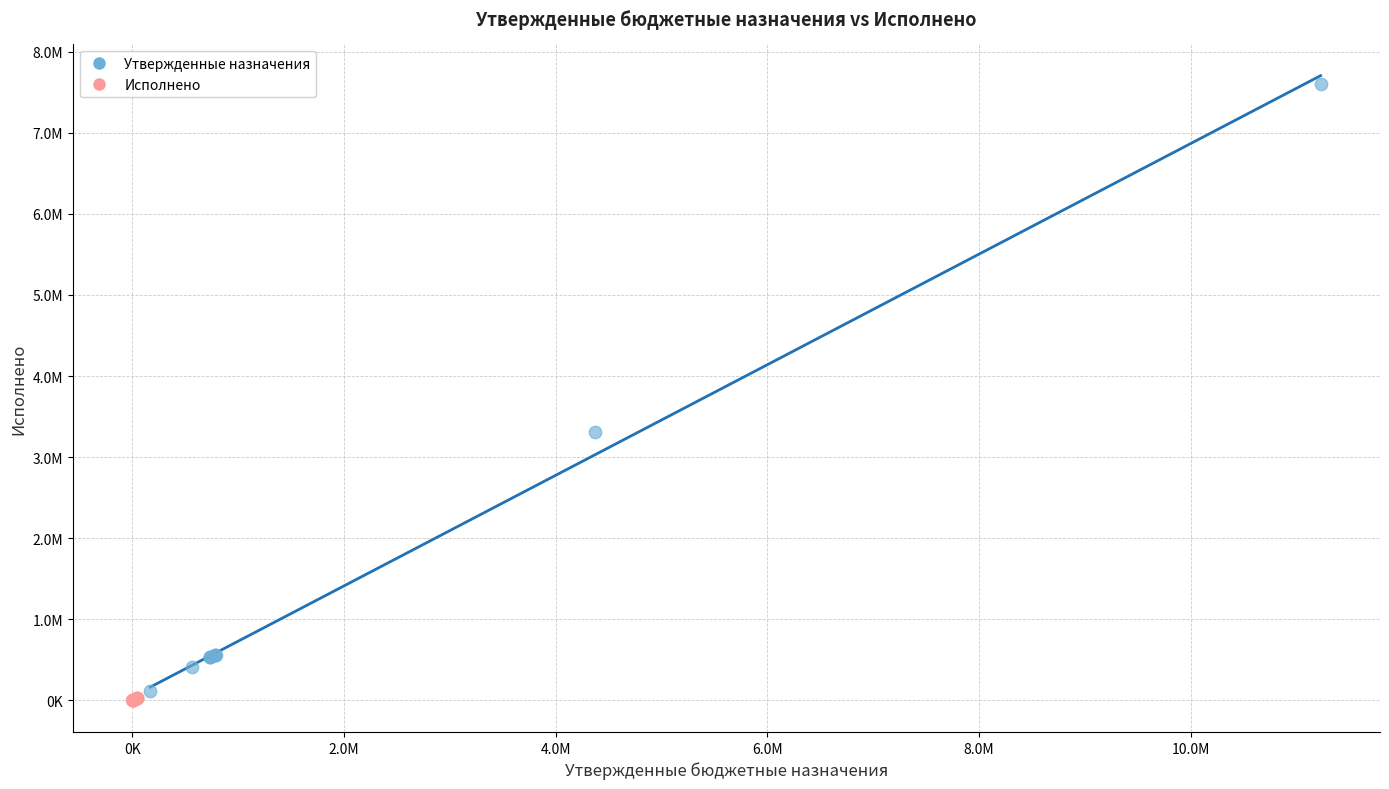

Which series has the widest spread of Y values?

Утвержденные назначения